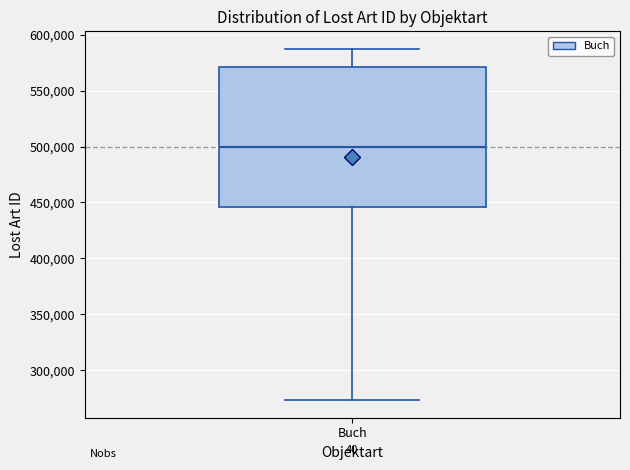

Read this box plot against the y-axis: the position of the median line, the range covered by the box, and the ends of both whiskers. The values are not printed on the chart, so give them approximately, as read against the axis.

median 500000, box 445000 to 570000, whiskers 275000 to 585000